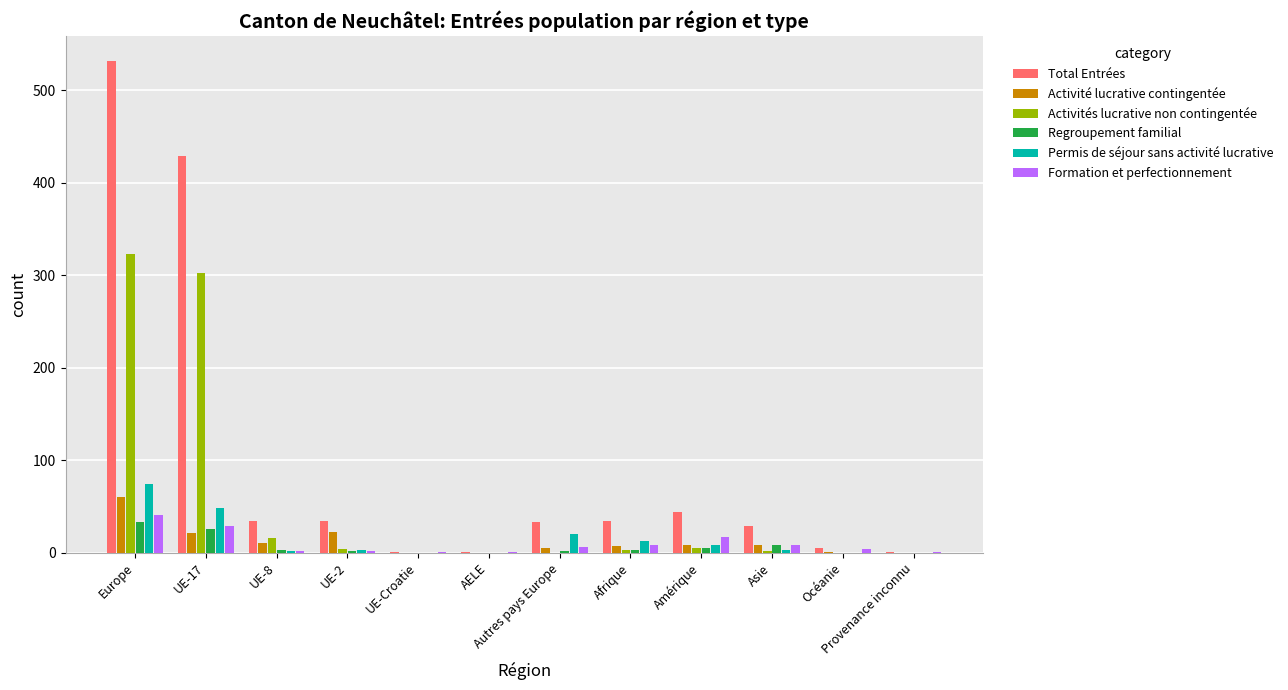

What is the sum of all Permis de séjour sans activité lucrative values?

173